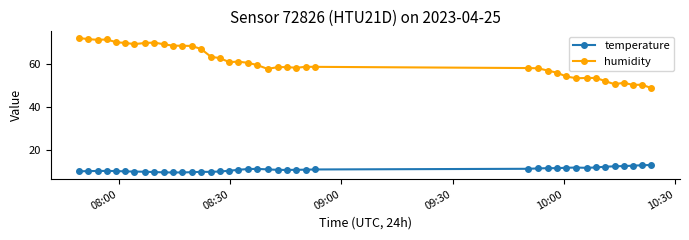

True or false: temperature has more than 0 points higher than both neighbors.

True